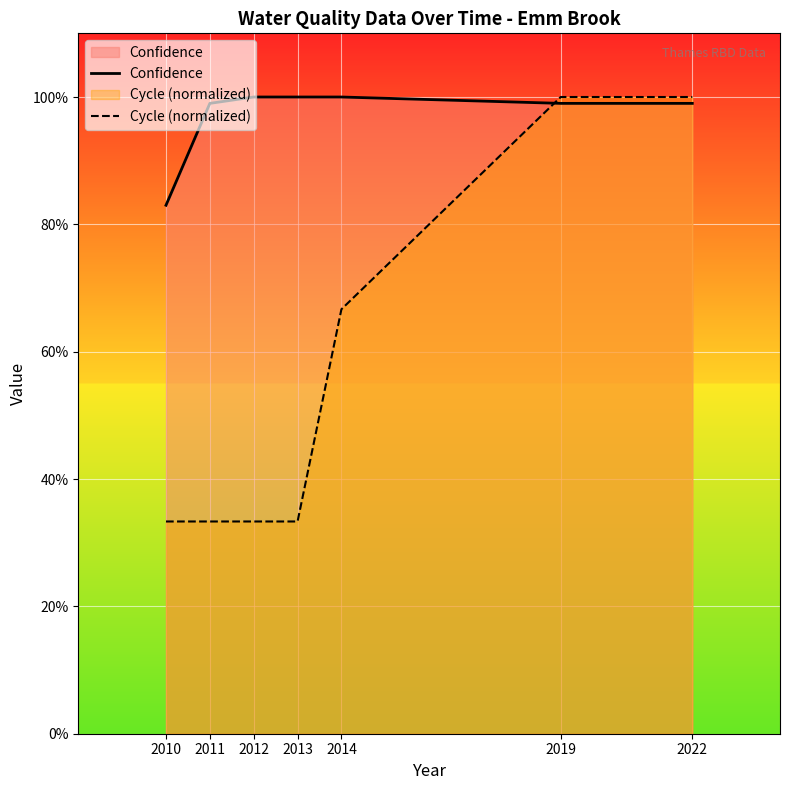

True or false: Confidence has a value of 1.0 at 2013.

True